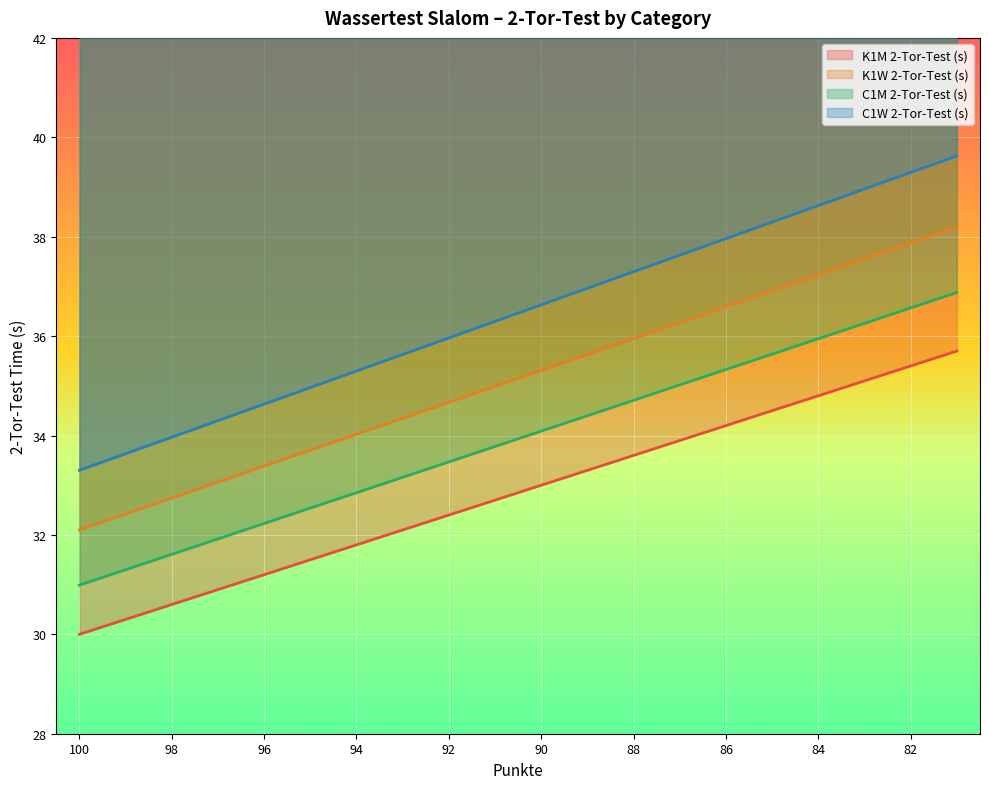

Reading left to right, transcribe all the data shown in this chart.

K1M 2-Tor-Test (s): 100=30.0	99=30.3	98=30.6	97=30.9	96=31.2	95=31.5	94=31.8	93=32.1	92=32.4	91=32.7	90=33.0	89=33.3	88=33.6	87=33.9	86=34.2	85=34.5	84=34.8	83=35.1	82=35.4	81=35.7
K1W 2-Tor-Test (s): 100=32.1	99=32.4	98=32.7	97=33.1	96=33.4	95=33.7	94=34.0	93=34.3	92=34.7	91=35.0	90=35.3	89=35.6	88=36.0	87=36.3	86=36.6	85=36.9	84=37.2	83=37.6	82=37.9	81=38.2
C1M 2-Tor-Test (s): 100=31.0	99=31.3	98=31.6	97=31.9	96=32.2	95=32.5	94=32.8	93=33.2	92=33.5	91=33.8	90=34.1	89=34.4	88=34.7	87=35.0	86=35.3	85=35.6	84=35.9	83=36.3	82=36.6	81=36.9
C1W 2-Tor-Test (s): 100=33.3	99=33.6	98=34.0	97=34.3	96=34.6	95=35.0	94=35.3	93=35.6	92=36.0	91=36.3	90=36.6	89=37.0	88=37.3	87=37.6	86=38.0	85=38.3	84=38.6	83=39.0	82=39.3	81=39.6